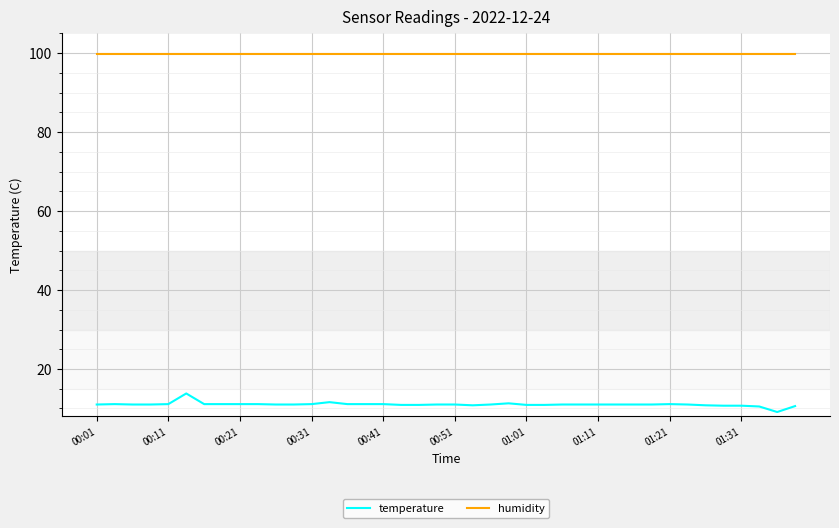

What is the greatest value displayed?

99.9